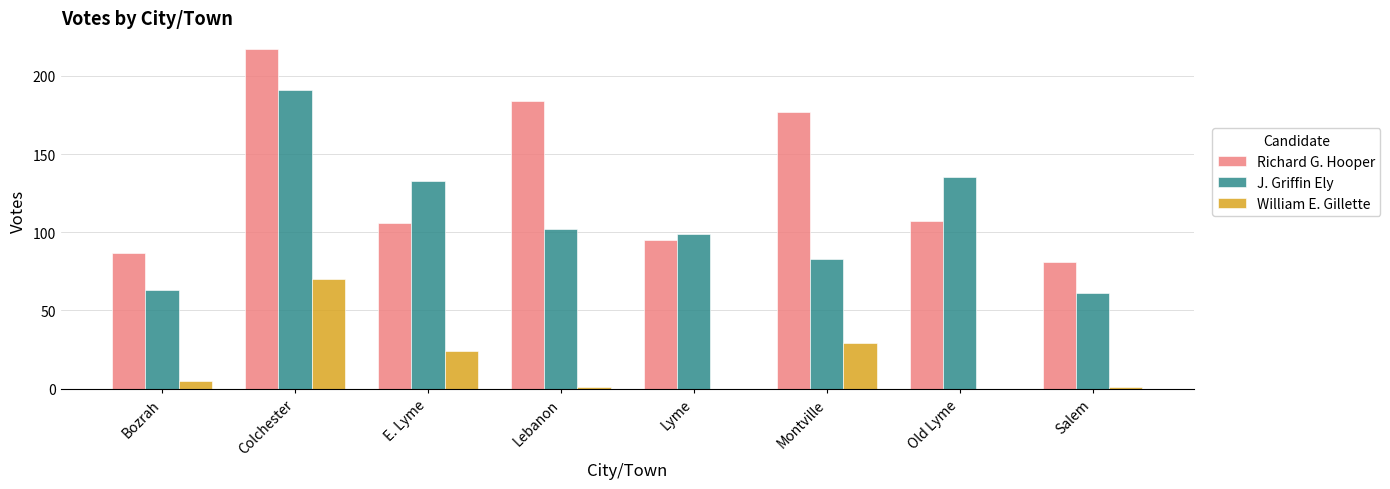

Are the bars grouped side by side (vs. stacked)?

Yes